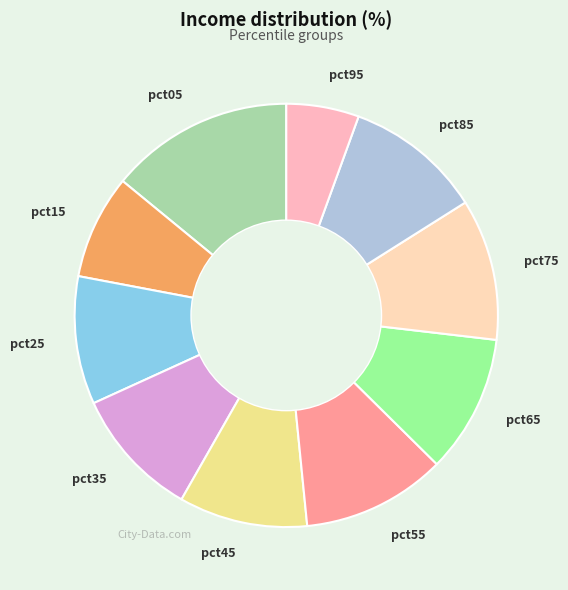

Is pct05 the majority of the pie?

No